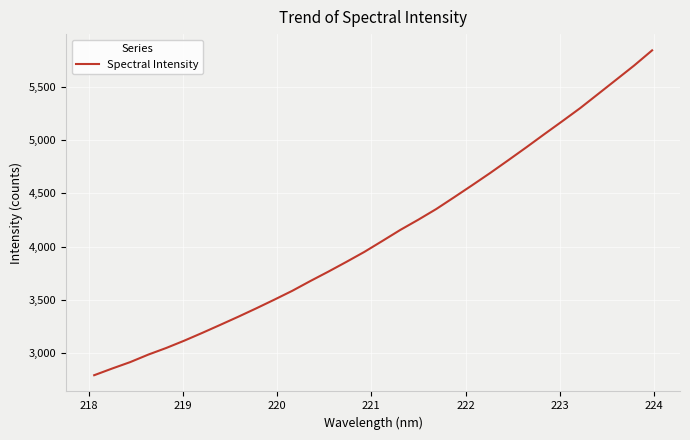

What is the maximum value shown in the chart?

5841.8